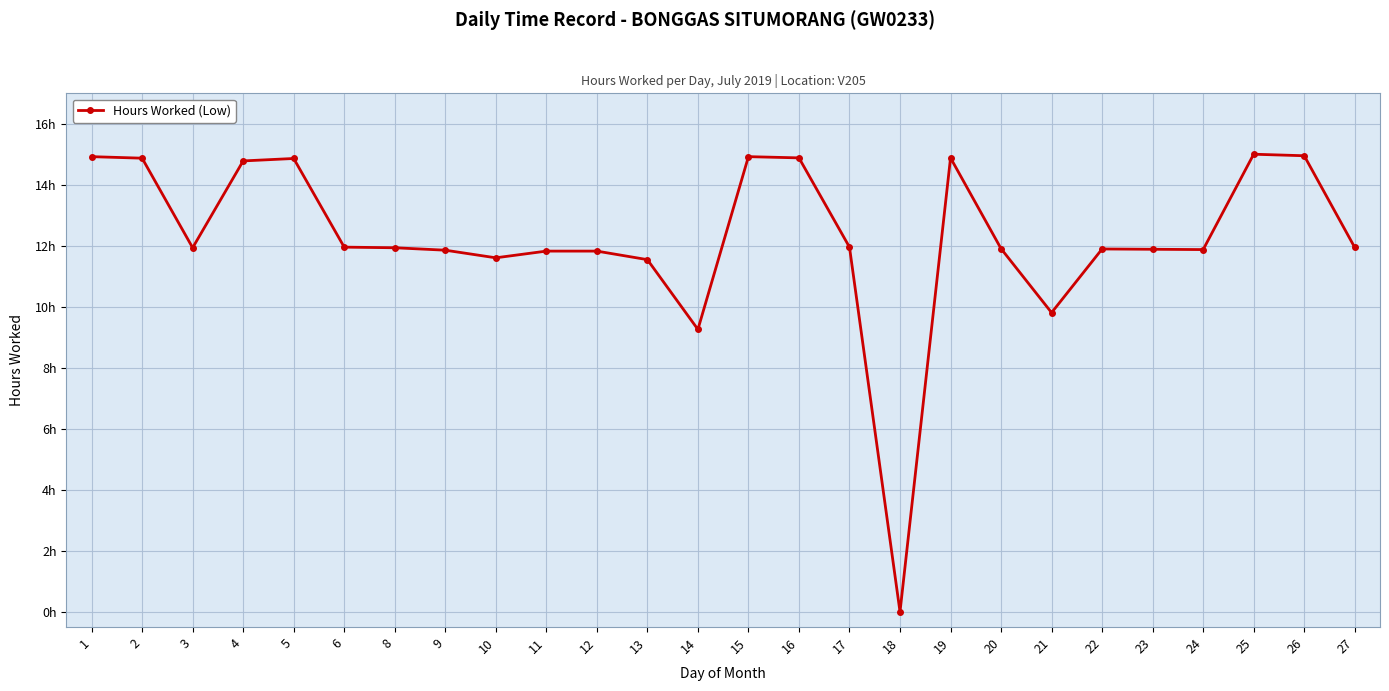

Between 21 and 18, which is larger?

21